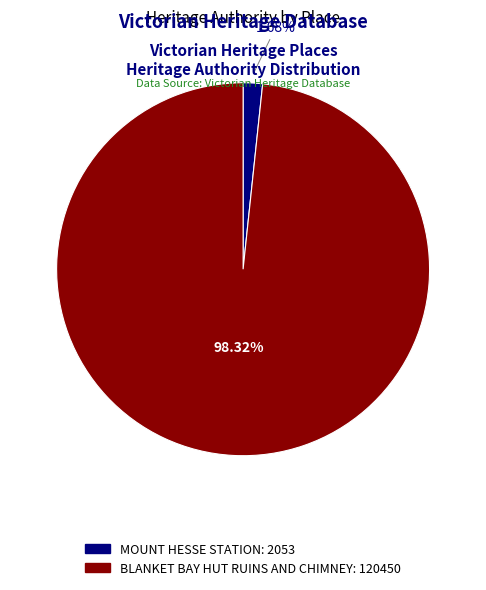

Which has a higher value, MOUNT HESSE STATION or BLANKET BAY HUT RUINS AND CHIMNEY?

BLANKET BAY HUT RUINS AND CHIMNEY